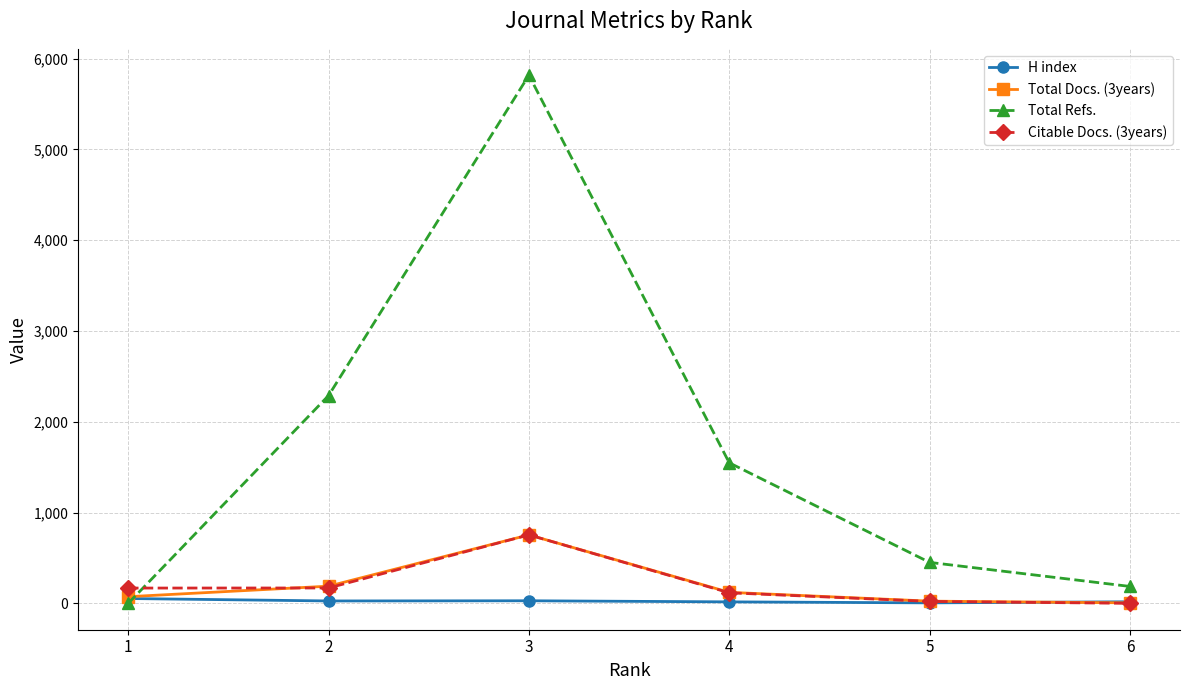

Is the value of Total Docs. (3years) at 1 greater than the value of H index at 5?

Yes